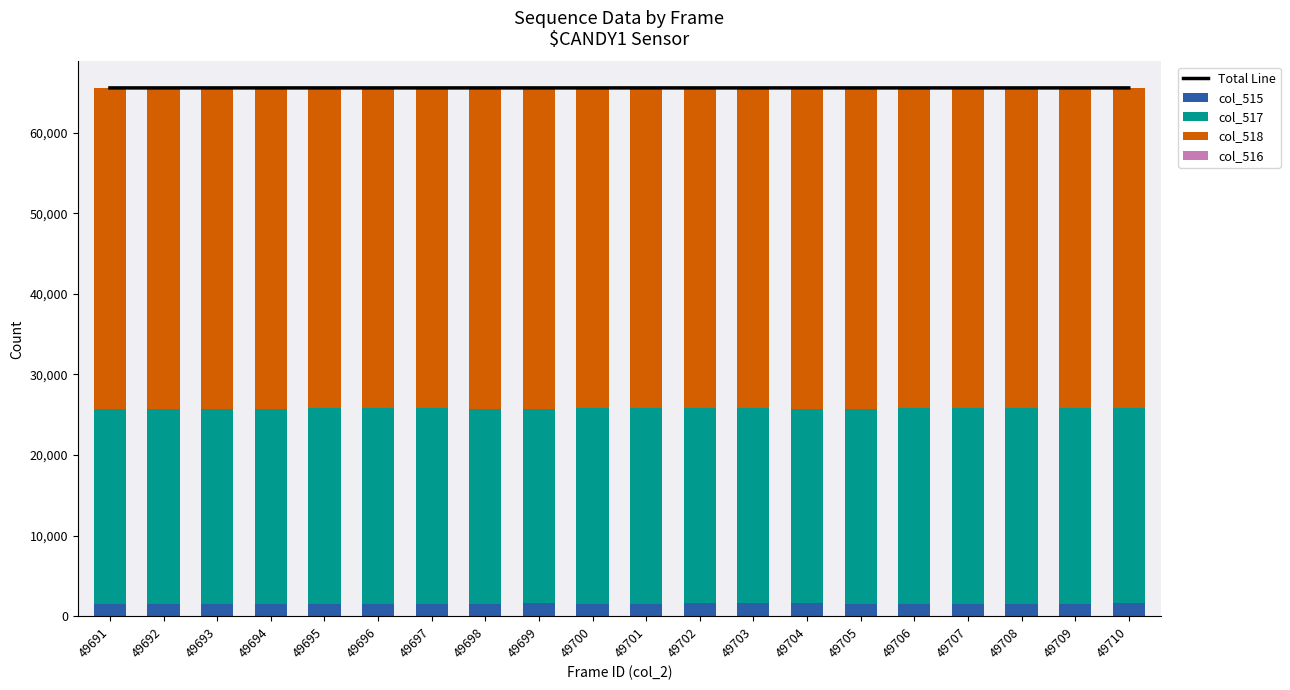

What are all the series names shown in the legend?

Total Line, col_515, col_517, col_518, col_516